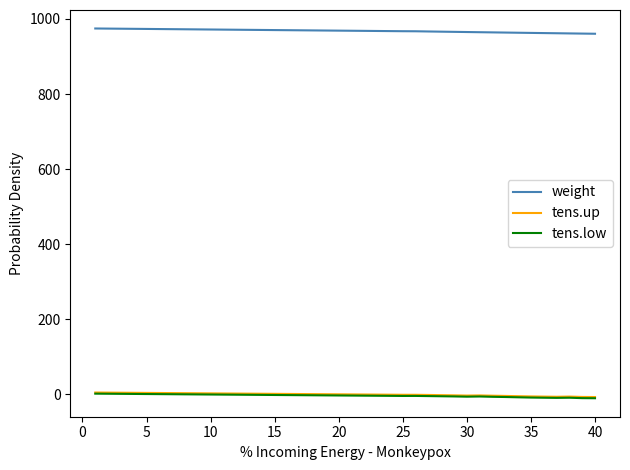

Which series has the largest range (max minus min)?

weight